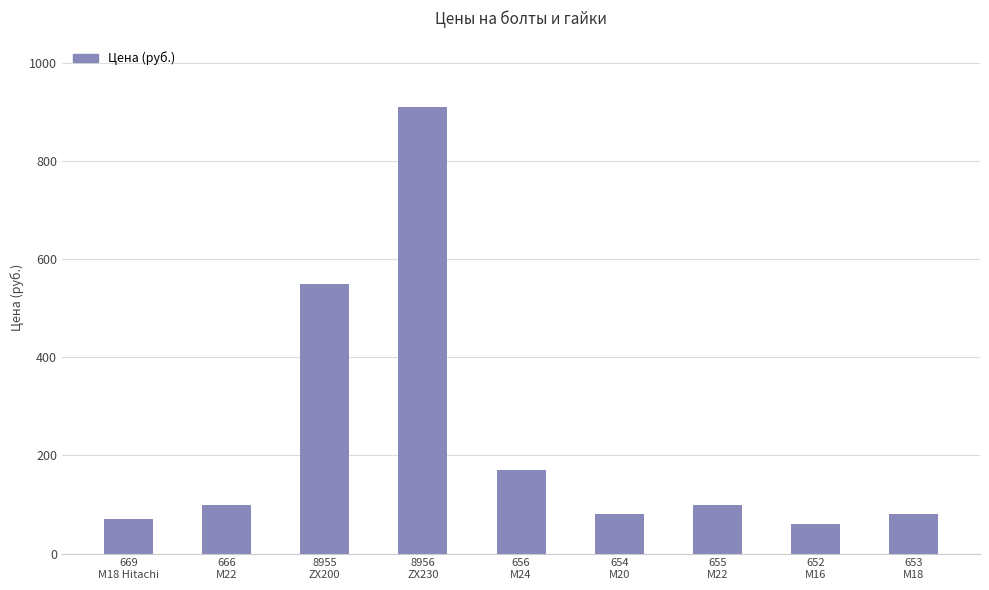

What is the minimum value shown in the chart?

60